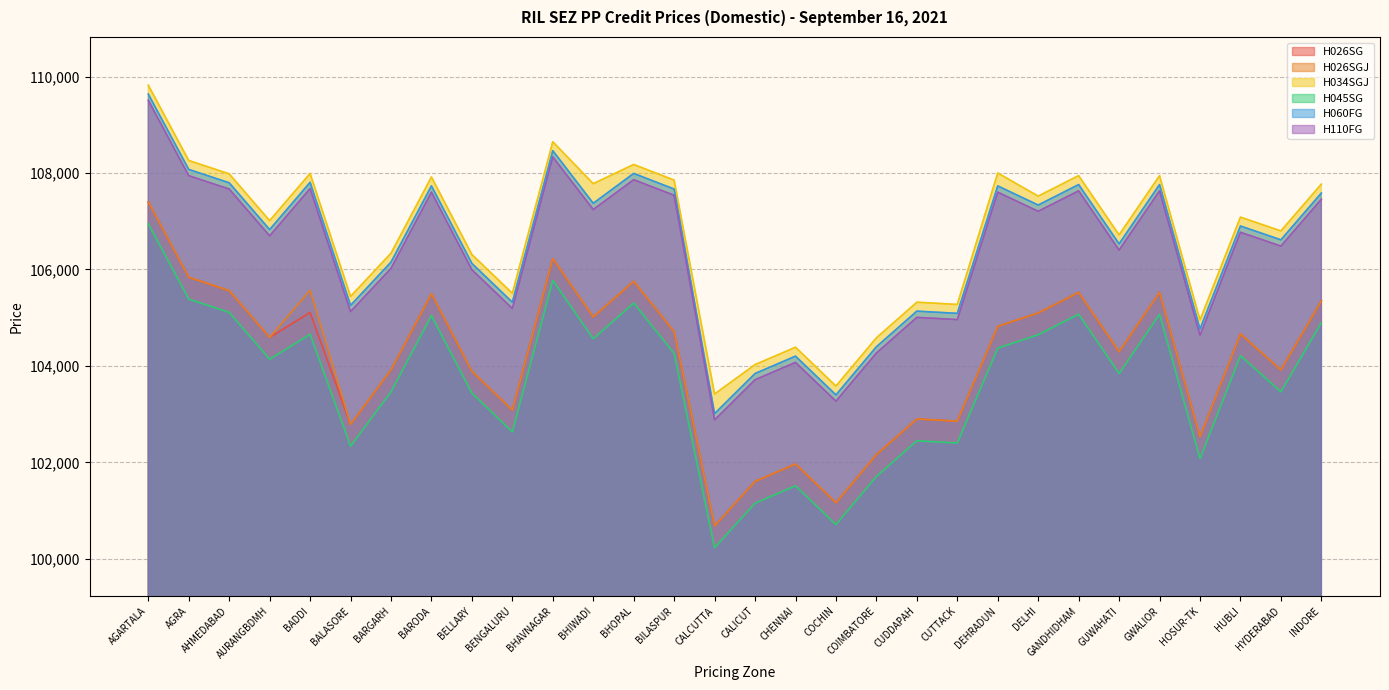

Reading left to right, transcribe all the data shown in this chart.

H026SG: AGARTALA=107400	AGRA=105838	AHMEDABAD=105561	AURANGBDMH=104591	BADDI=105109	BALASORE=102790	BARGARH=103917	BARODA=105497	BELLARY=103889	BENGALURU=103085	BHAVNAGAR=106226	BHIWADI=105016	BHOPAL=105755	BILASPUR=104711	CALCUTTA=100684	CALICUT=101607	CHENNAI=101968	COCHIN=101164	COIMBATORE=102162	CUDDAPAH=102901	CUTTACK=102855	DEHRADUN=104822	DELHI=105099	GANDHIDHAM=105524	GUWAHATI=104296	GWALIOR=105524	HOSUR-TK=102531	HUBLI=104665	HYDERABAD=103917	INDORE=105349
H026SGJ: AGARTALA=107400	AGRA=105838	AHMEDABAD=105561	AURANGBDMH=104591	BADDI=105570	BALASORE=102790	BARGARH=103917	BARODA=105497	BELLARY=103889	BENGALURU=103085	BHAVNAGAR=106226	BHIWADI=105016	BHOPAL=105755	BILASPUR=104711	CALCUTTA=100684	CALICUT=101607	CHENNAI=101968	COCHIN=101164	COIMBATORE=102162	CUDDAPAH=102901	CUTTACK=102855	DEHRADUN=104822	DELHI=105099	GANDHIDHAM=105524	GUWAHATI=104296	GWALIOR=105524	HOSUR-TK=102531	HUBLI=104665	HYDERABAD=103917	INDORE=105349
H034SGJ: AGARTALA=109820	AGRA=108259	AHMEDABAD=107982	AURANGBDMH=107012	BADDI=107991	BALASORE=105441	BARGARH=106337	BARODA=107917	BELLARY=106309	BENGALURU=105506	BHAVNAGAR=108647	BHIWADI=107778	BHOPAL=108176	BILASPUR=107852	CALCUTTA=103418	CALICUT=104028	CHENNAI=104388	COCHIN=103584	COIMBATORE=104582	CUDDAPAH=105321	CUTTACK=105275	DEHRADUN=108000	DELHI=107520	GANDHIDHAM=107945	GUWAHATI=106716	GWALIOR=107945	HOSUR-TK=104952	HUBLI=107085	HYDERABAD=106799	INDORE=107769
H045SG: AGARTALA=106947	AGRA=105386	AHMEDABAD=105109	AURANGBDMH=104139	BADDI=104656	BALASORE=102337	BARGARH=103464	BARODA=105044	BELLARY=103436	BENGALURU=102633	BHAVNAGAR=105774	BHIWADI=104564	BHOPAL=105303	BILASPUR=104259	CALCUTTA=100231	CALICUT=101155	CHENNAI=101515	COCHIN=100711	COIMBATORE=101709	CUDDAPAH=102448	CUTTACK=102402	DEHRADUN=104370	DELHI=104647	GANDHIDHAM=105072	GUWAHATI=103843	GWALIOR=105072	HOSUR-TK=102079	HUBLI=104212	HYDERABAD=103464	INDORE=104896
H060FG: AGARTALA=109635	AGRA=108074	AHMEDABAD=107797	AURANGBDMH=106827	BADDI=107806	BALASORE=105256	BARGARH=106152	BARODA=107732	BELLARY=106125	BENGALURU=105321	BHAVNAGAR=108462	BHIWADI=107372	BHOPAL=107991	BILASPUR=107667	CALCUTTA=103012	CALICUT=103843	CHENNAI=104203	COCHIN=103400	COIMBATORE=104397	CUDDAPAH=105136	CUTTACK=105090	DEHRADUN=107732	DELHI=107335	GANDHIDHAM=107760	GUWAHATI=106531	GWALIOR=107760	HOSUR-TK=104767	HUBLI=106901	HYDERABAD=106614	INDORE=107584
H110FG: AGARTALA=109506	AGRA=107945	AHMEDABAD=107667	AURANGBDMH=106697	BADDI=107677	BALASORE=105127	BARGARH=106023	BARODA=107603	BELLARY=105995	BENGALURU=105192	BHAVNAGAR=108333	BHIWADI=107242	BHOPAL=107861	BILASPUR=107538	CALCUTTA=102882	CALICUT=103714	CHENNAI=104074	COCHIN=103270	COIMBATORE=104268	CUDDAPAH=105007	CUTTACK=104961	DEHRADUN=107603	DELHI=107206	GANDHIDHAM=107630	GUWAHATI=106402	GWALIOR=107630	HOSUR-TK=104637	HUBLI=106771	HYDERABAD=106485	INDORE=107455